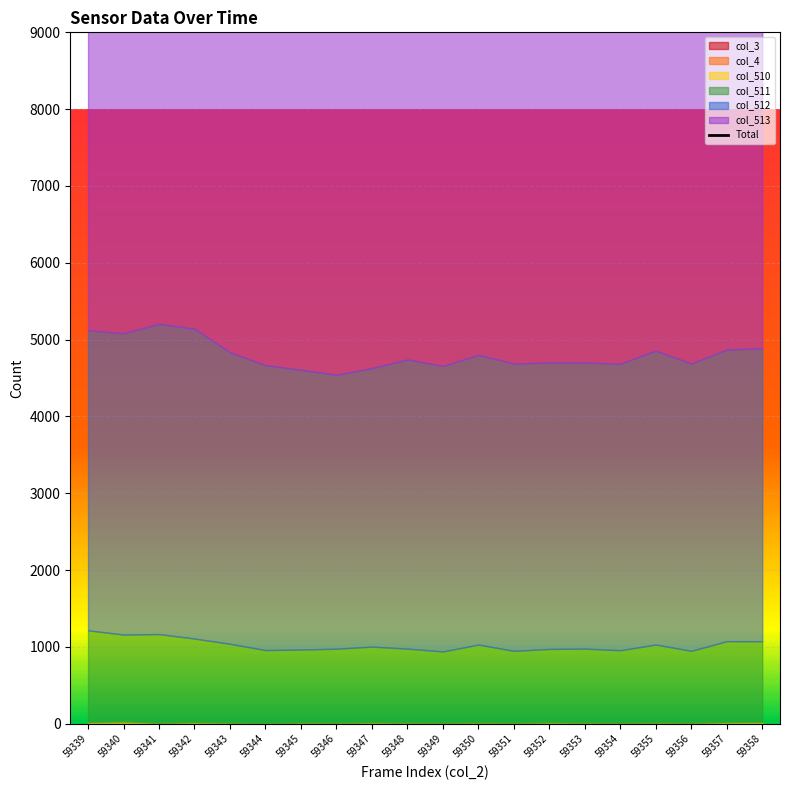

Which has a higher value, 59349 or 59356?

59356